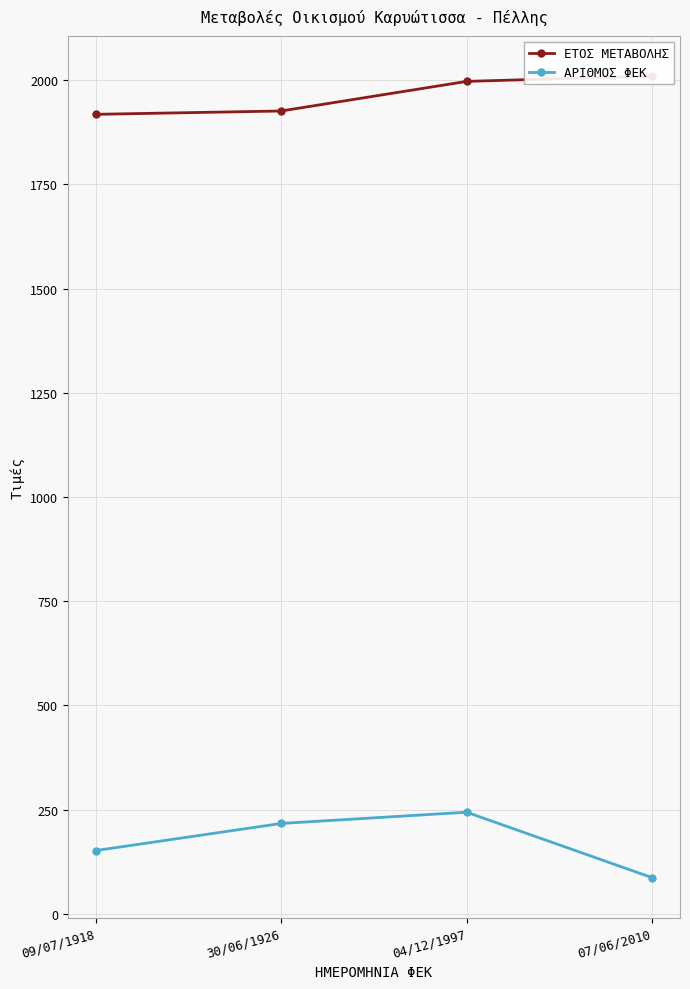

Which has a higher value, 09/07/1918 or 30/06/1926?

30/06/1926